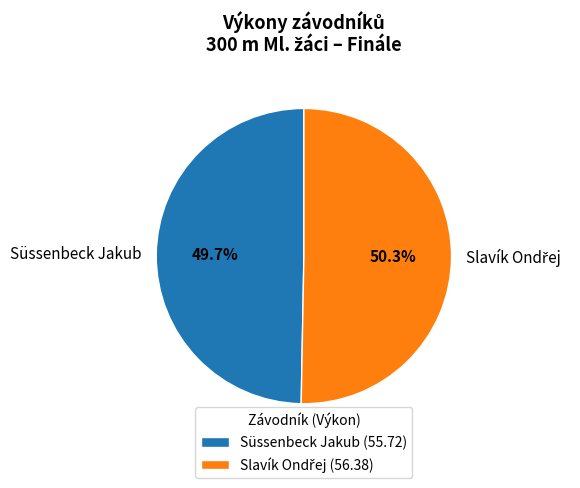

What percentage is NOT represented by Süssenbeck Jakub?

50.3%